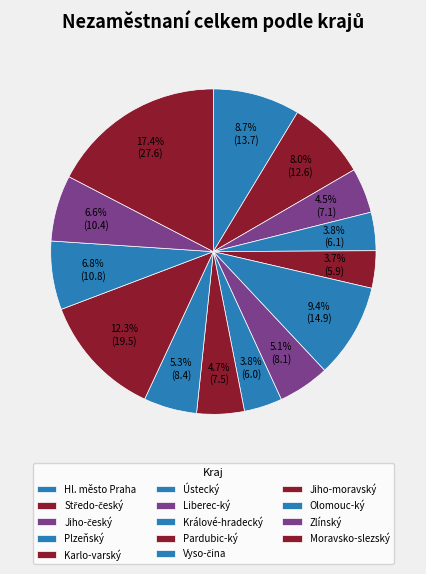

Count the number of slices in the pie.

14